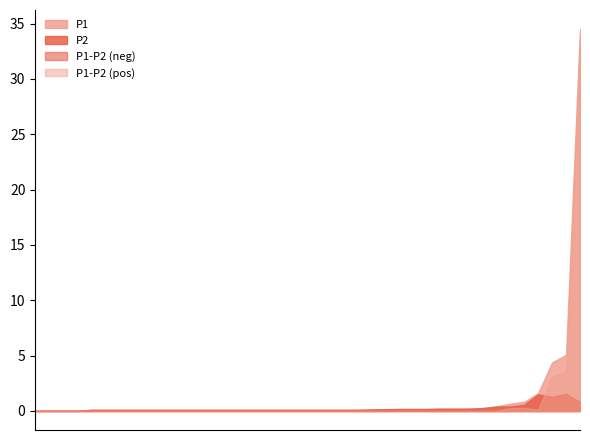

True or false: P1 and P2 cross at least once.

False